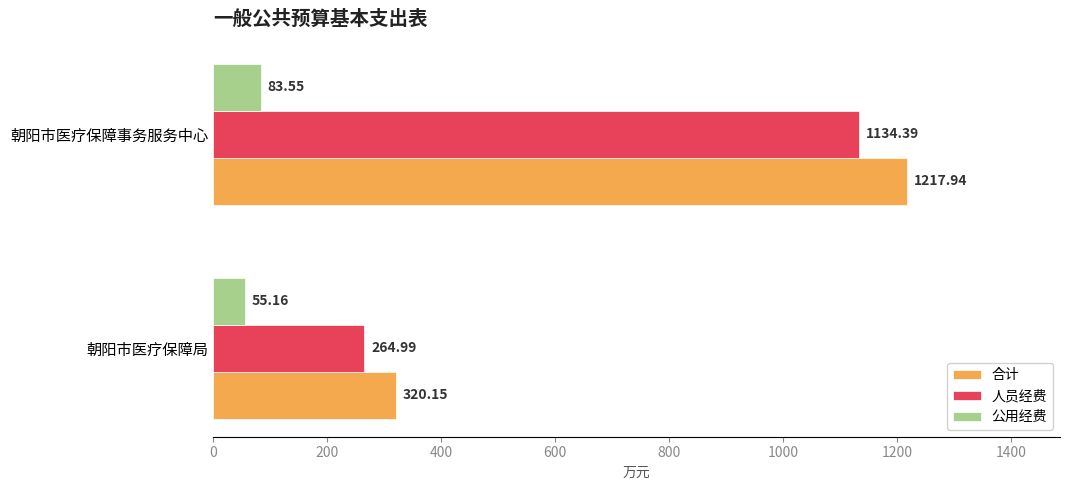

Rank the categories by 合计 value from highest to lowest.

朝阳市医疗保障事务服务中心, 朝阳市医疗保障局